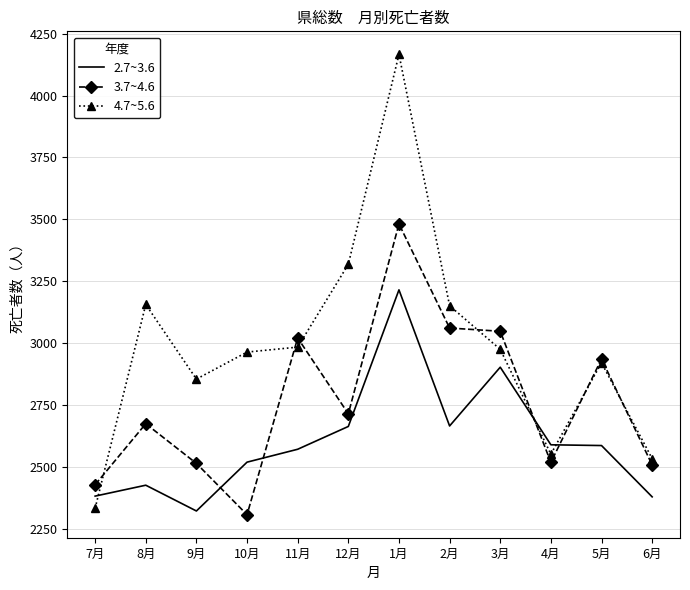

Is it true that 3.7~4.6 equals 2676 at 8月?

True